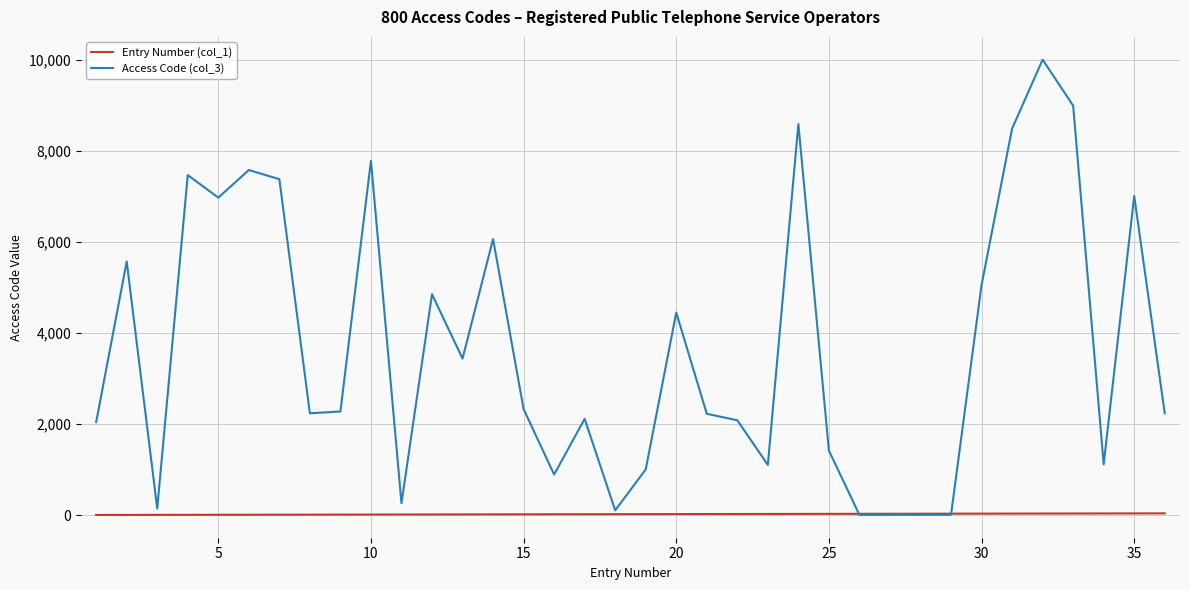

Rank the series by their average value, from lowest to highest.

Entry Number (col_1), Access Code (col_3)